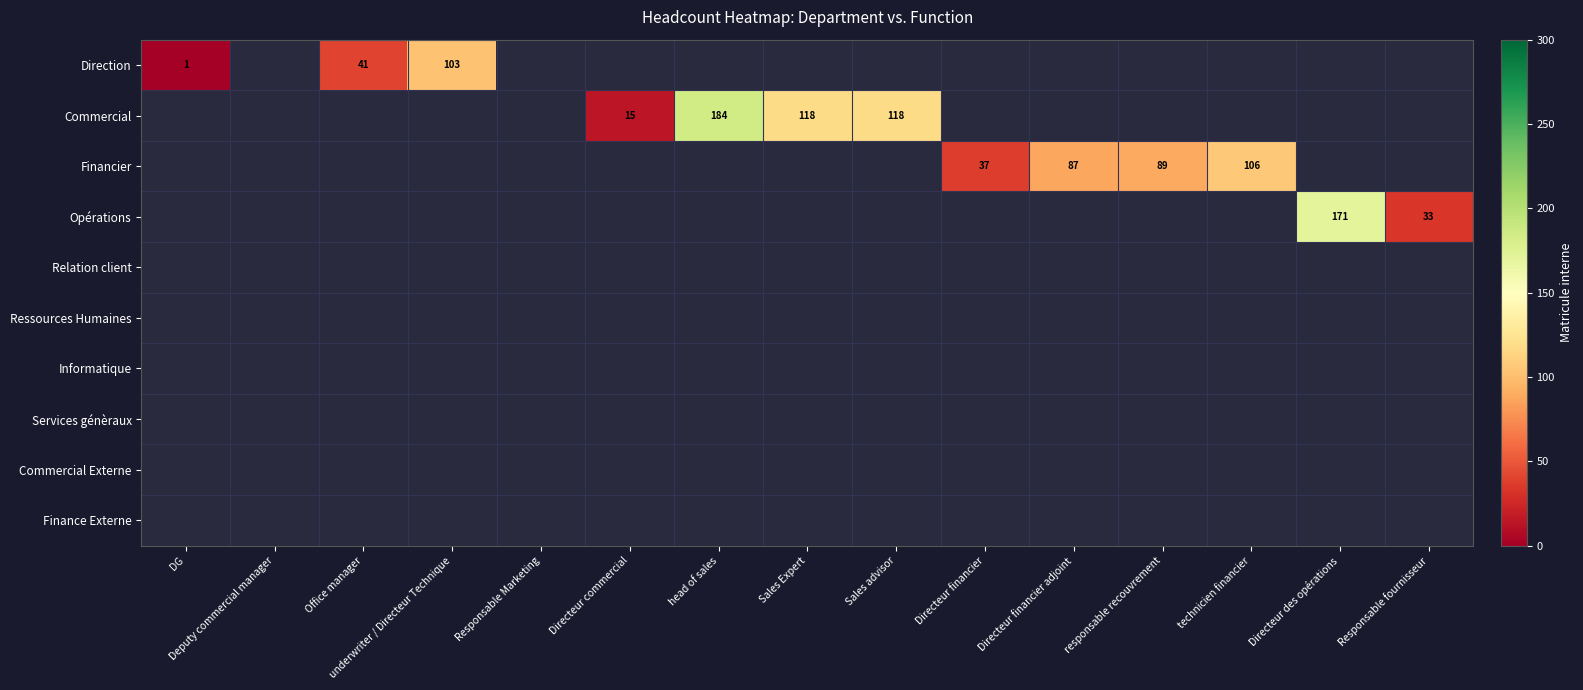

Count the number of data series in this chart.

10